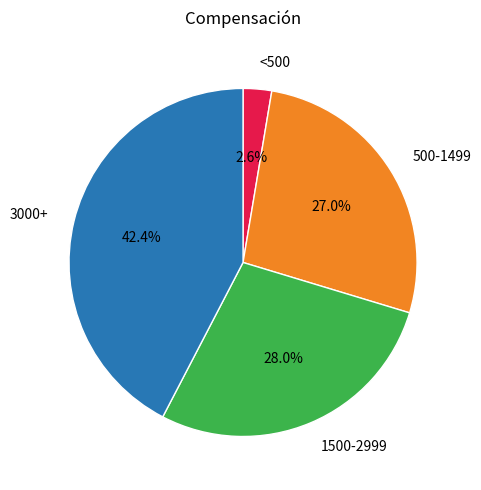

Does any single category account for the majority?

No